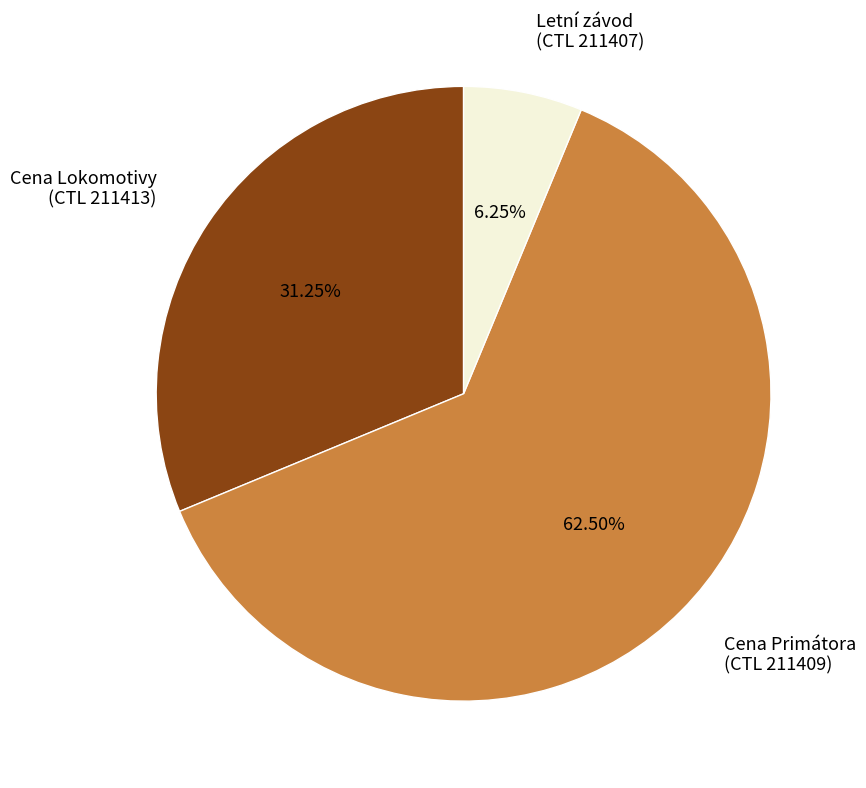

What is the smallest slice in the pie chart?

Letní závod (CTL 211407)